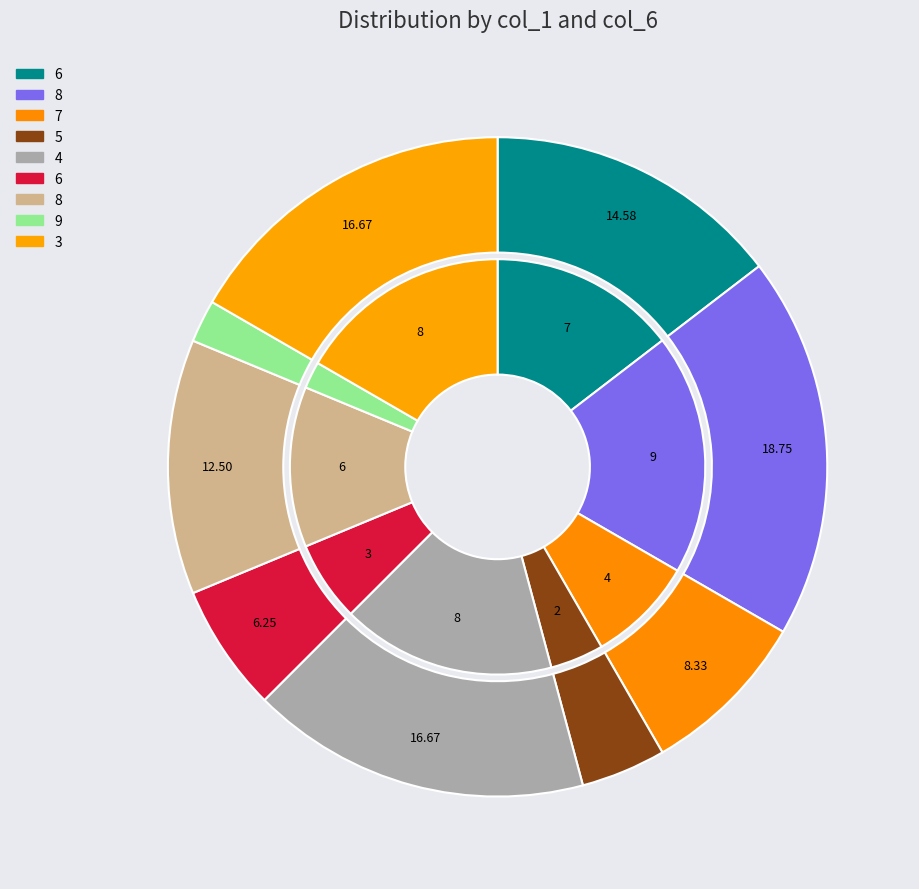

The 7 slice represents 8% of the pie. True or false?

True